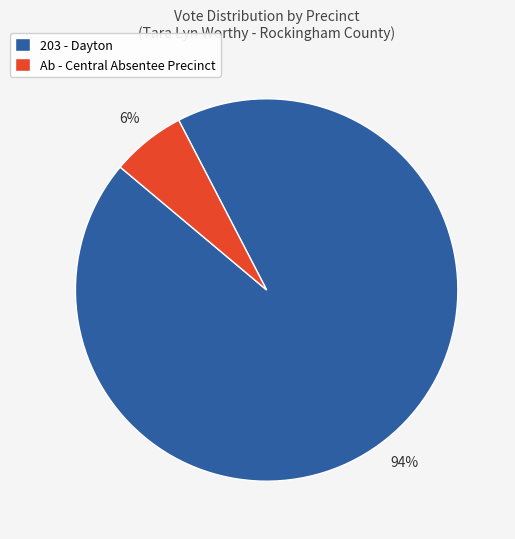

To the nearest percent, what percentage of the pie is 203 - Dayton?

94%